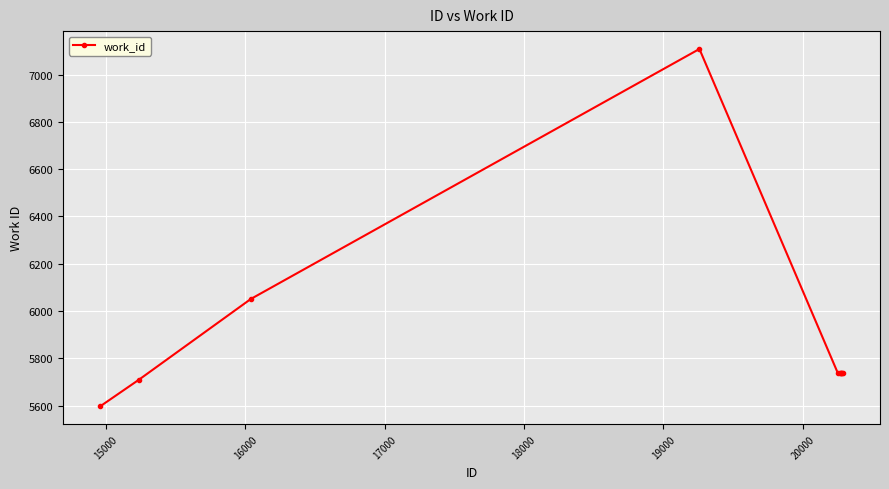

What is the value of the 1st point from the left?

5597